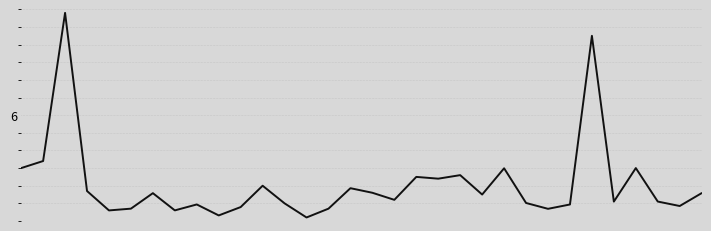

Does the chart display data point markers on the line(s)?

No